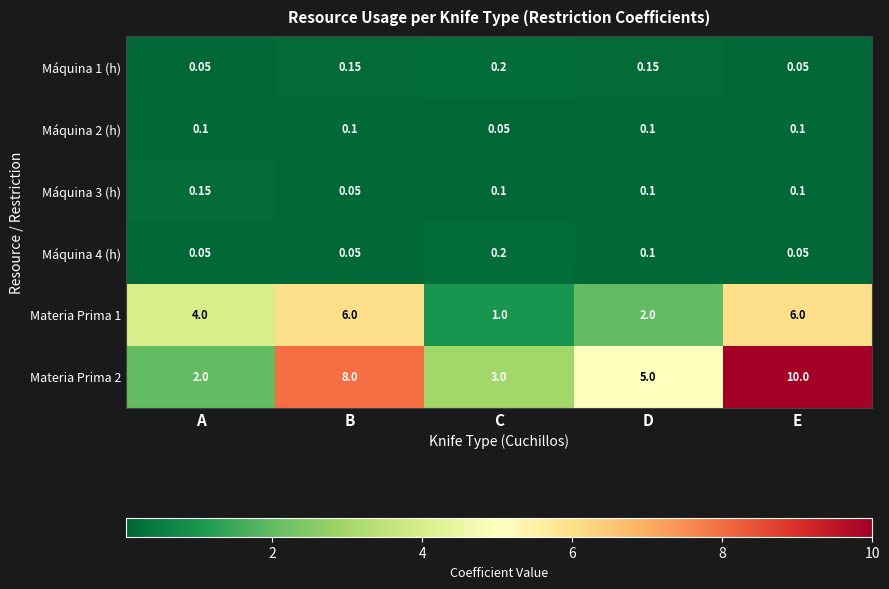

Which category has the highest value across all series?

E